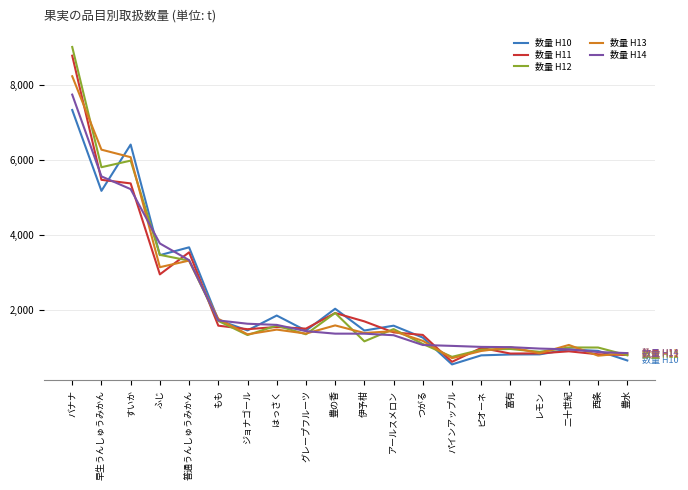

True or false: 数量 H10 and 数量 H11 intersect in this chart.

True